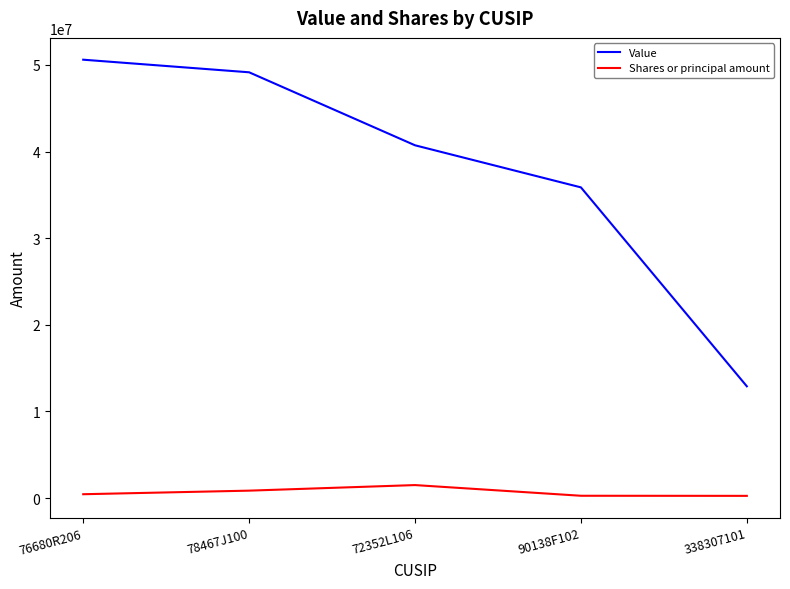

What is the approximate value of Value at 72352L106, to the nearest 10?

40718000